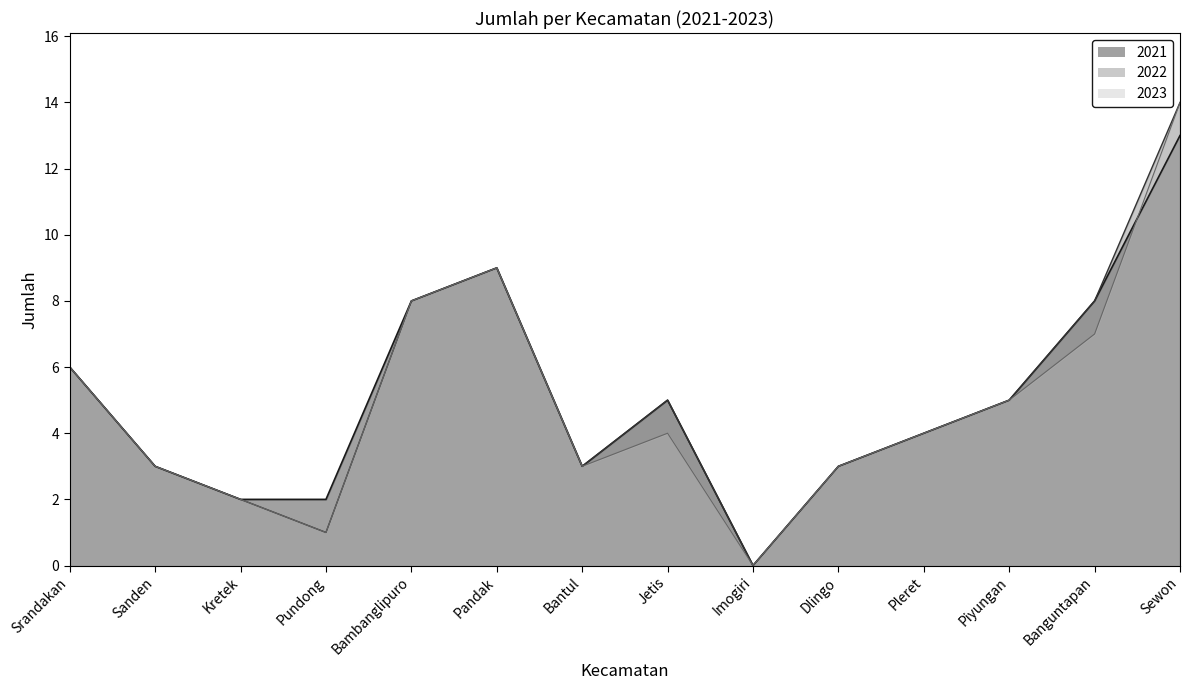

Rank the series by their maximum value, from lowest to highest.

2021, 2022, 2023